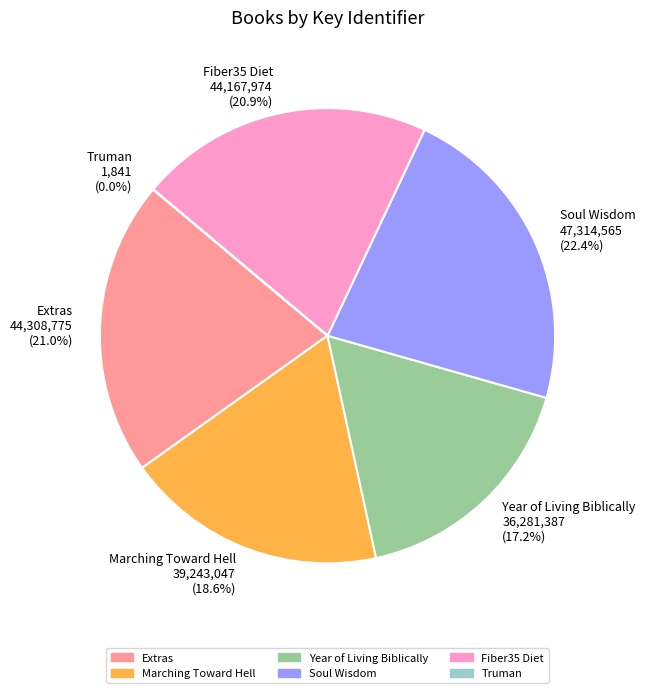

Which has a higher value, Marching Toward Hell or Year of Living Biblically?

Marching Toward Hell